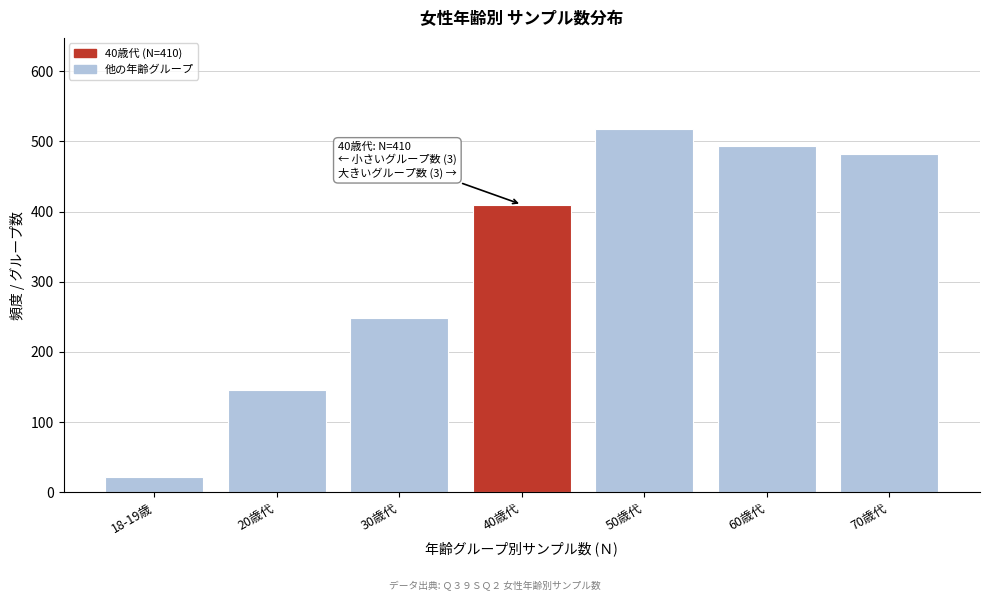

Reading left to right, what are all the values shown in this chart?

22	146	249	410	518	493	482